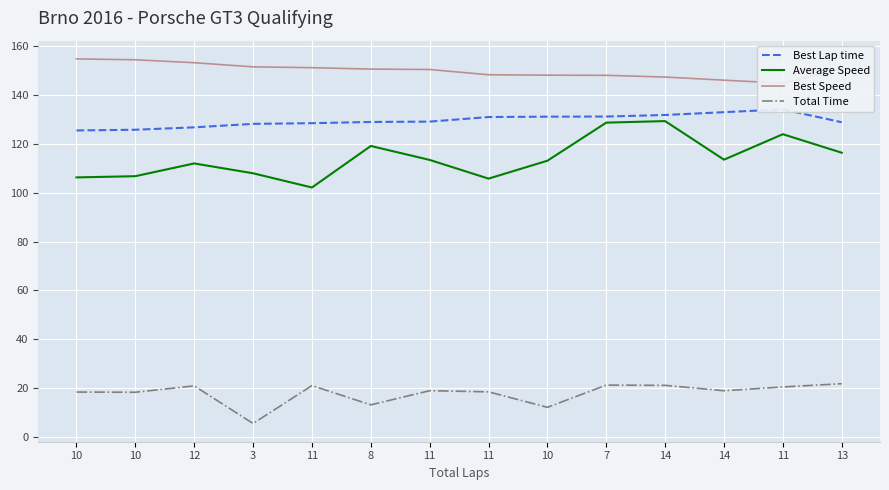

Is this an area chart (filled region under the line)?

No